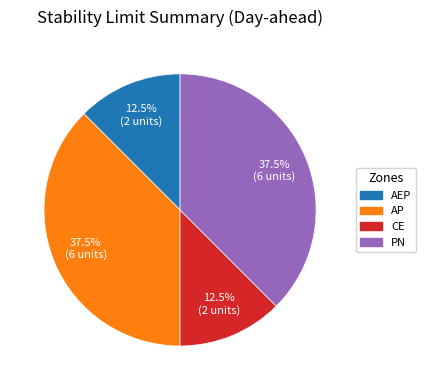

What portion of the pie excludes AEP?

87.5%